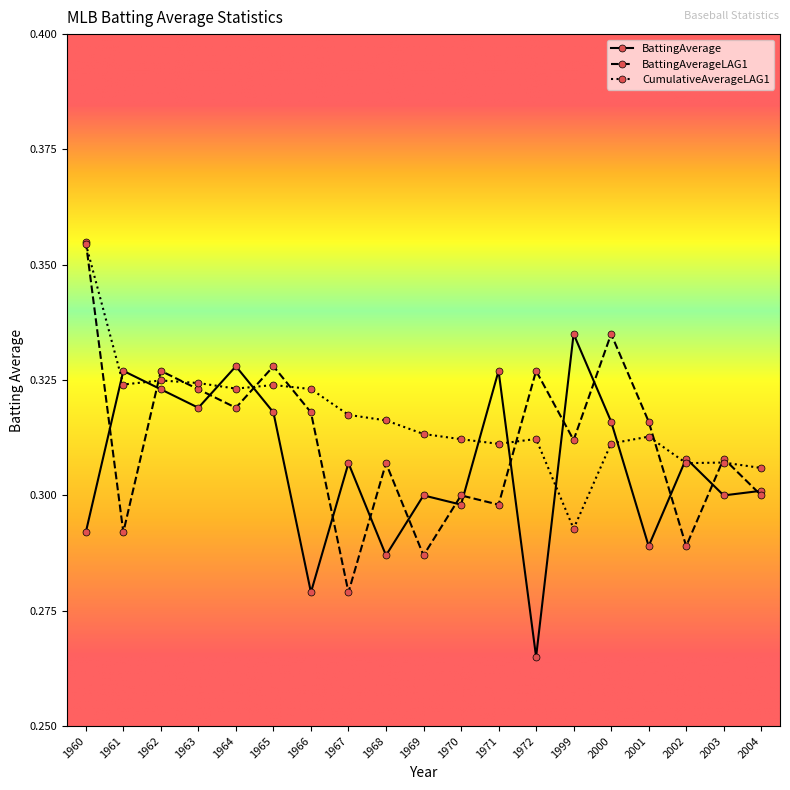

Is this an area chart (filled region under the line)?

No